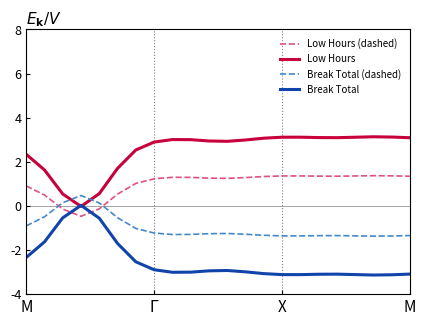

What are all the series names shown in the legend?

Low Hours (dashed), Low Hours, Break Total (dashed), Break Total